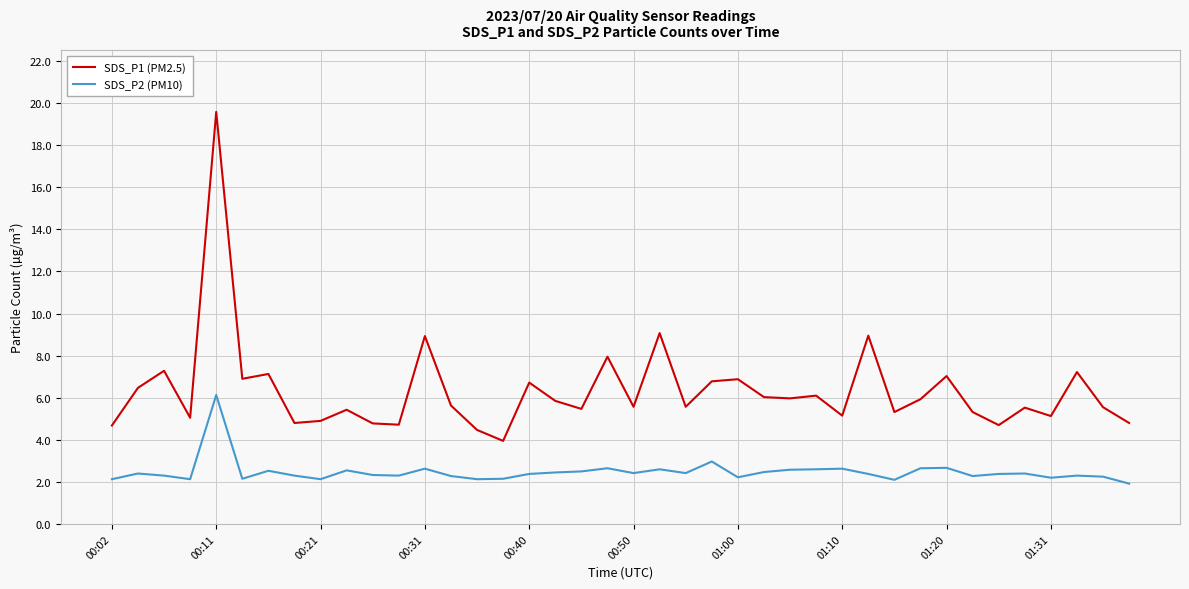

In SDS_P1 (PM2.5), how many points are higher than both neighbors (excluding endpoints)?

14